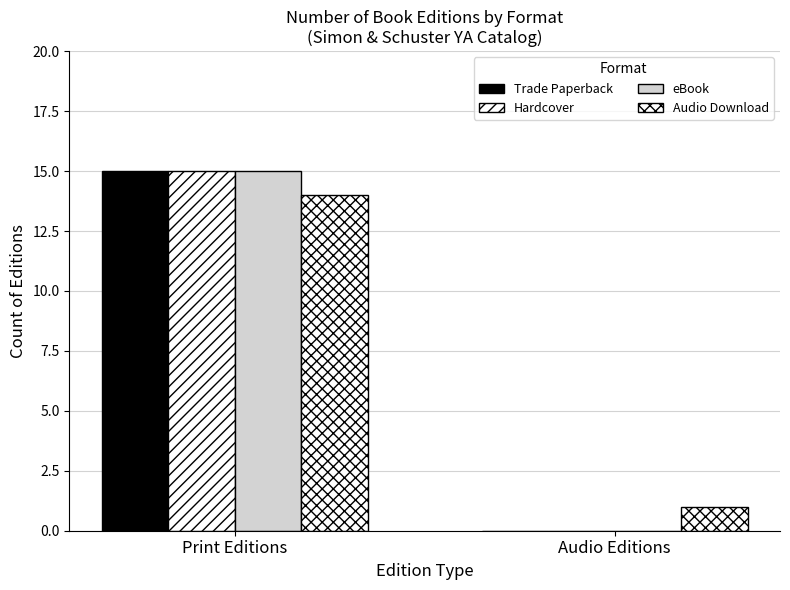

What is the label of the 1st bar from the right?

Audio Editions